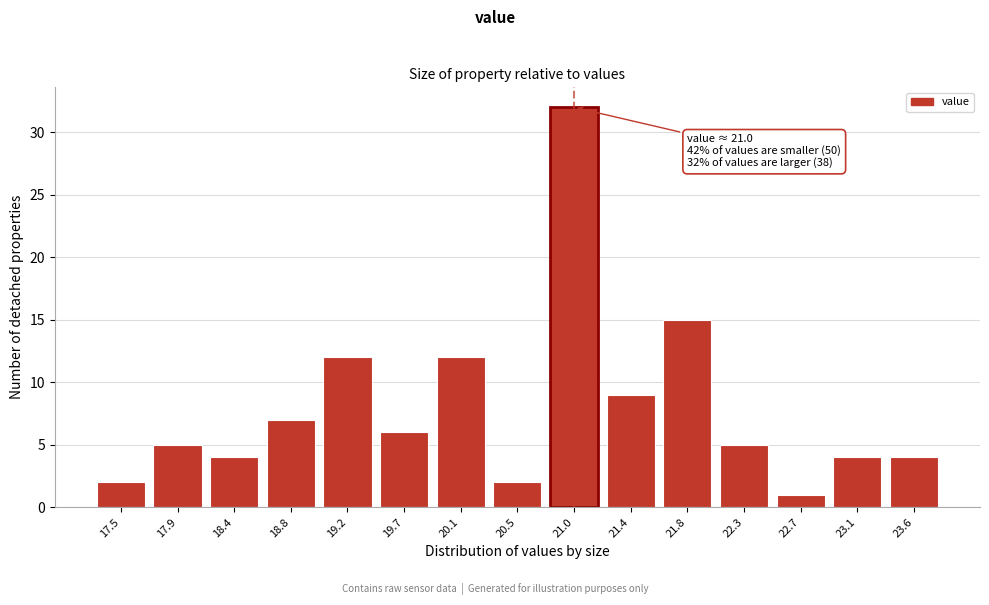

Reading left to right, extract all data points from this chart.

17.5=2	17.9=5	18.4=4	18.8=7	19.2=12	19.7=6	20.1=12	20.5=2	21.0=32	21.4=9	21.8=15	22.3=5	22.7=1	23.1=4	23.6=4